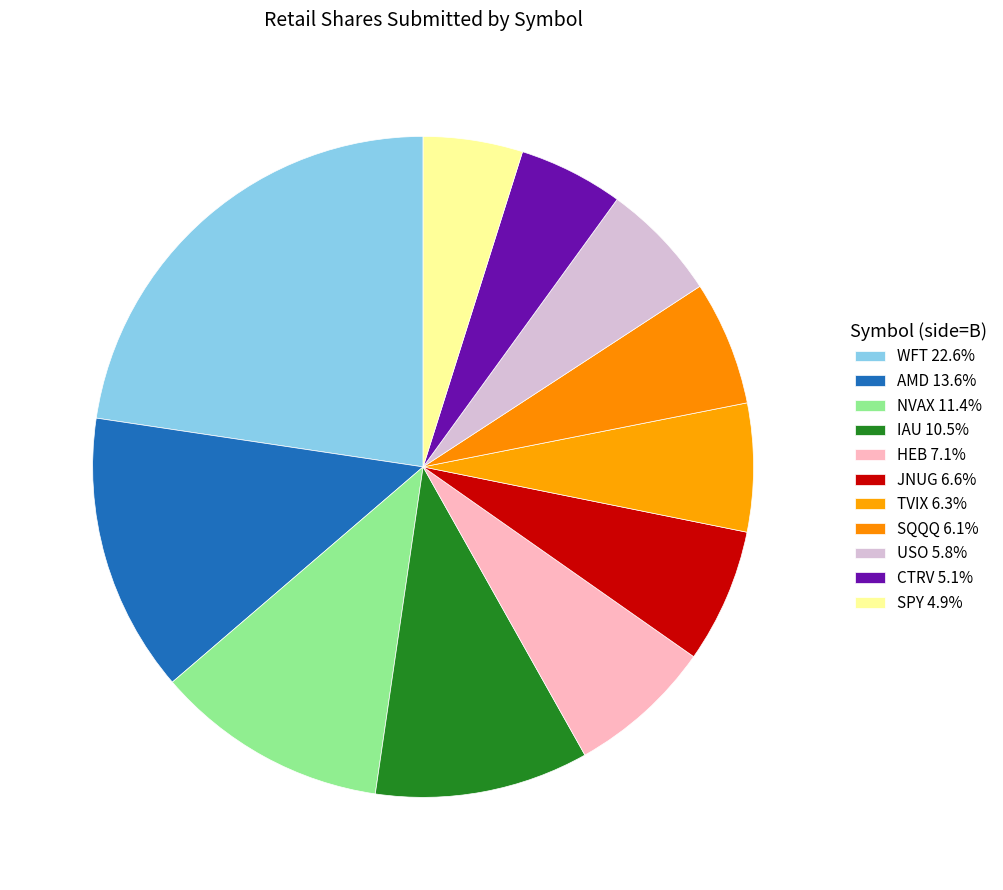

Rank the categories by value from highest to lowest.

WFT, AMD, NVAX, IAU, HEB, JNUG, TVIX, SQQQ, USO, CTRV, SPY